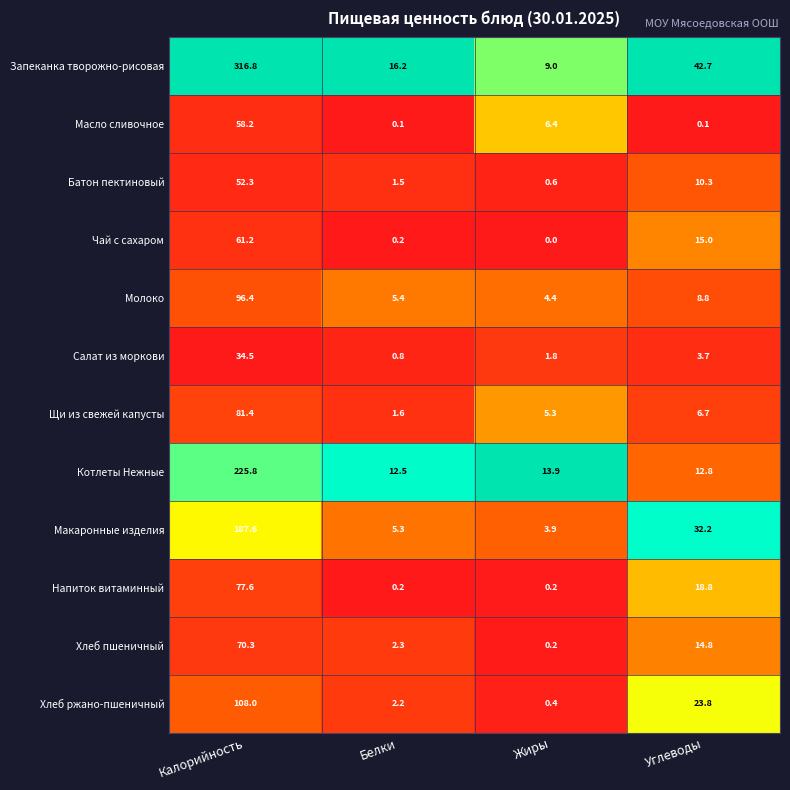

True or false: Чай с сахаром has a value of 0.0 at Жиры.

True